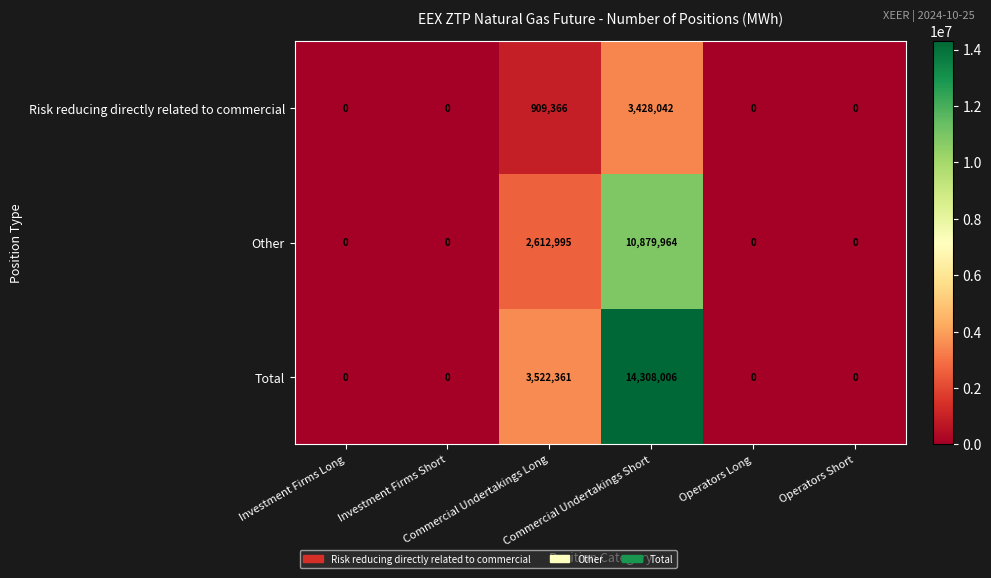

How many series are shown in this chart?

3